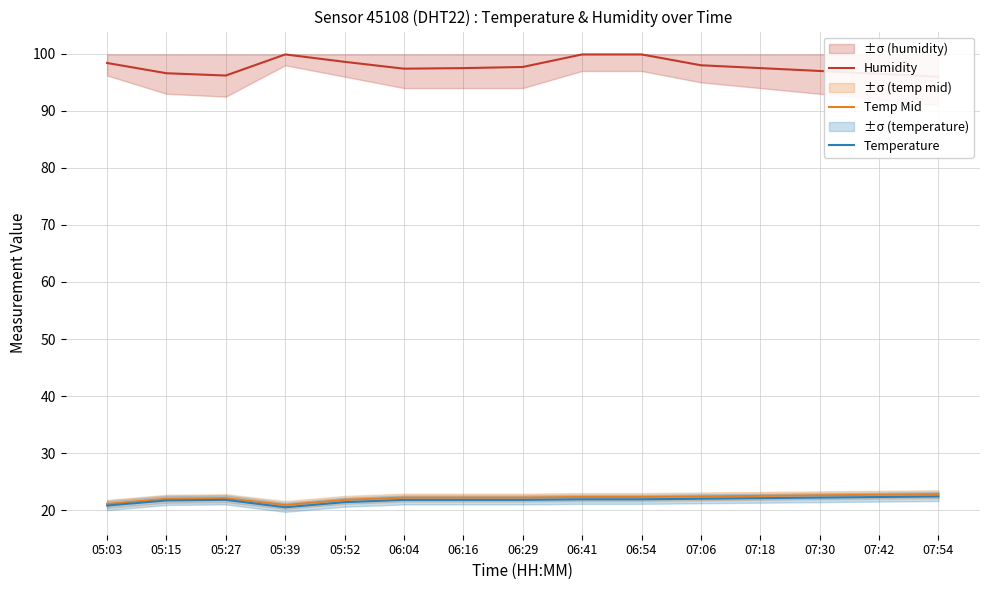

What is the maximum value shown in the chart?

99.9